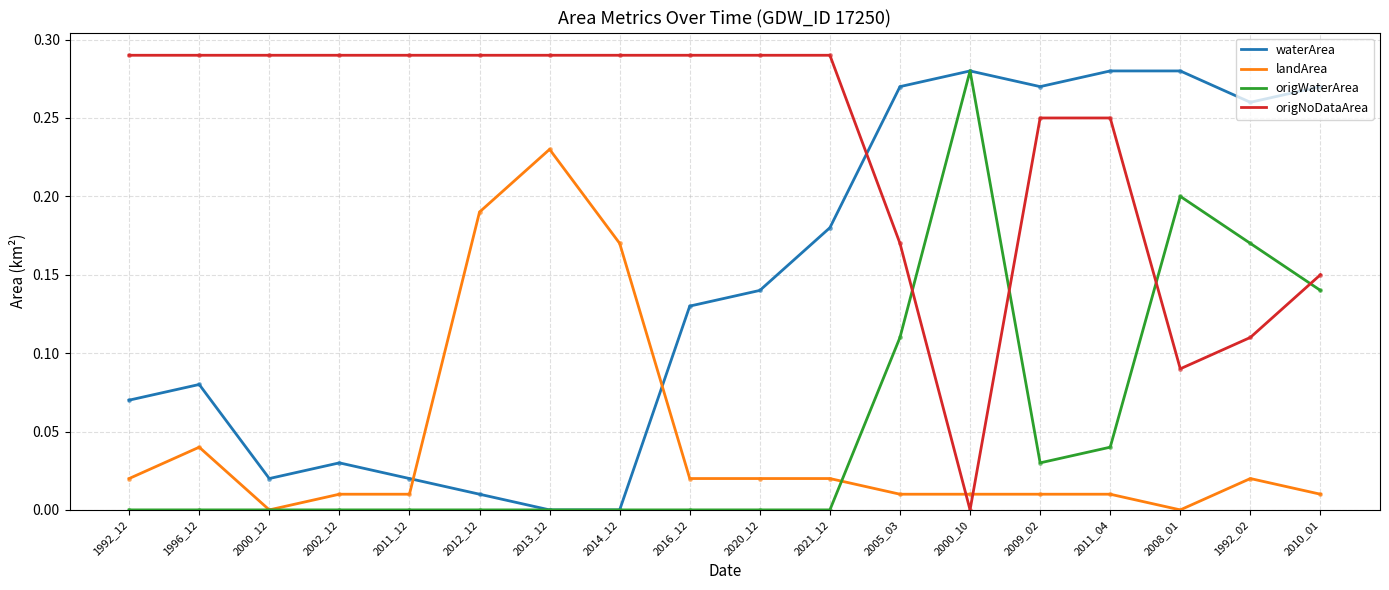

Between 1996_12 and 2021_12, which series saw the biggest shift?

waterArea